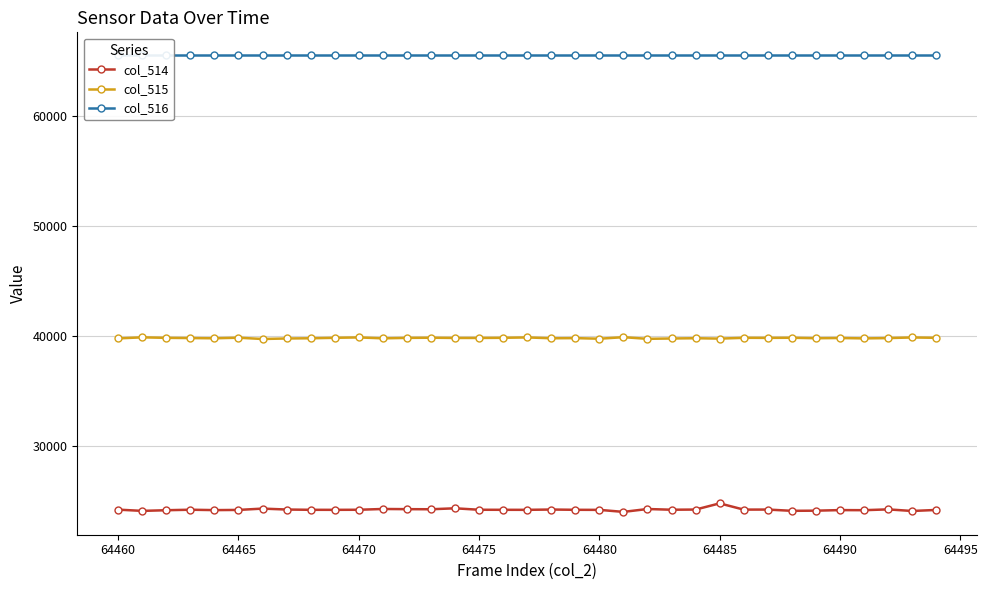

Reading right to left, list all the values displayed in this chart.

col_514: 24227	24133	24279	24205	24214	24161	24148	24262	24258	24825	24262	24247	24312	24051	24234	24240	24265	24237	24240	24244	24377	24289	24299	24315	24244	24237	24240	24265	24350	24229	24212	24248	24202	24142	24255
col_515: 39862	39894	39837	39811	39843	39825	39868	39856	39863	39790	39825	39802	39769	39920	39780	39835	39821	39897	39863	39849	39850	39870	39856	39815	39897	39863	39821	39802	39755	39872	39820	39840	39859	39905	39810
col_516: 65535	65535	65535	65535	65535	65535	65535	65535	65535	65535	65535	65535	65535	65535	65535	65535	65535	65535	65535	65535	65535	65535	65535	65535	65535	65535	65535	65535	65535	65535	65535	65535	65535	65535	65535